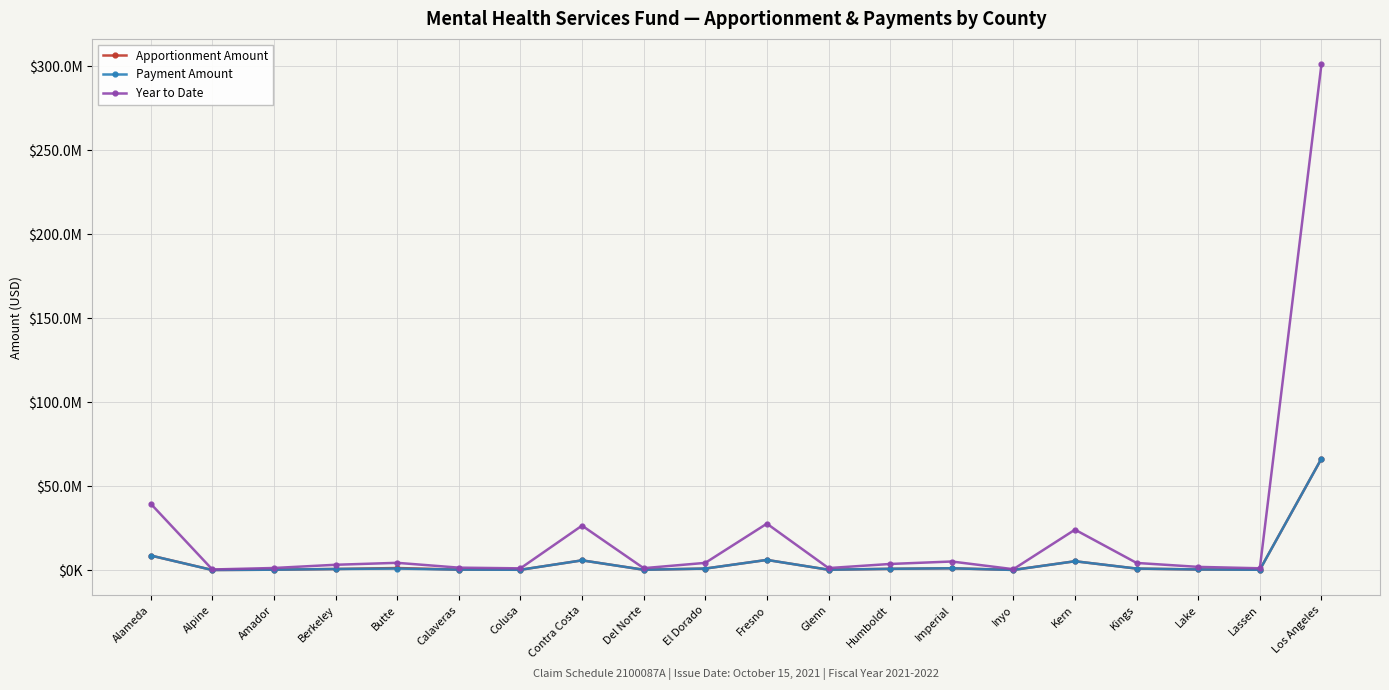

Does the chart have visible grid lines?

Yes